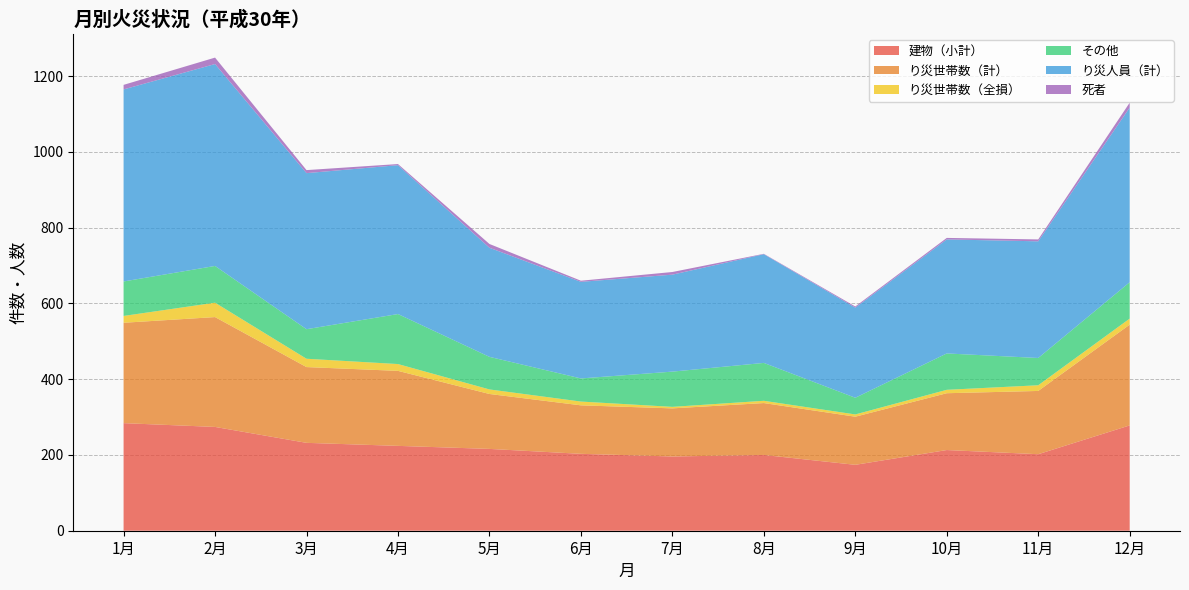

Reading left to right, extract all data points from this chart.

建物（小計）: 1月=284	2月=274	3月=232	4月=224	5月=216	6月=203	7月=196	8月=200	9月=174	10月=213	11月=202	12月=278
り災世帯数（計）: 1月=265	2月=290	3月=200	4月=198	5月=145	6月=128	7月=127	8月=137	9月=127	10月=150	11月=167	12月=266
り災世帯数（全損）: 1月=18	2月=38	3月=22	4月=18	5月=12	6月=10	7月=4	8月=6	9月=6	10月=9	11月=15	12月=16
その他: 1月=91	2月=97	3月=78	4月=132	5月=86	6月=61	7月=93	8月=100	9月=44	10月=96	11月=72	12月=96
り災人員（計）: 1月=507	2月=533	3月=412	4月=393	5月=288	6月=255	7月=256	8月=287	9月=238	10月=301	11月=308	12月=461
死者: 1月=12	2月=17	3月=8	4月=3	5月=10	6月=3	7月=7	8月=1	9月=3	10月=4	11月=5	12月=13